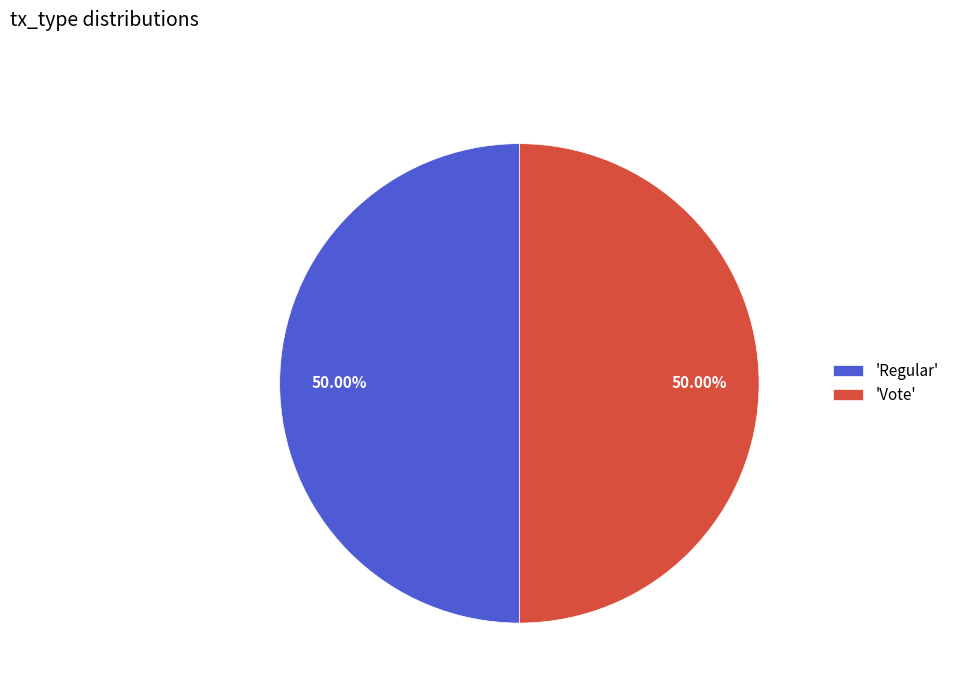

Count the number of slices in the pie.

2